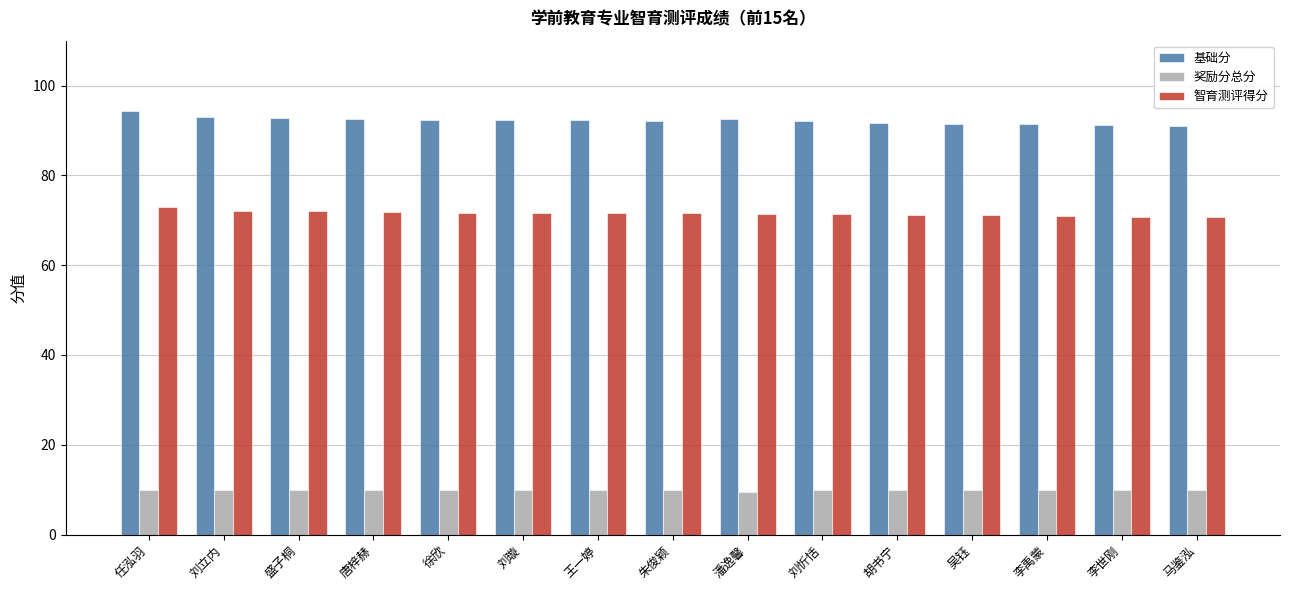

True or false: 基础分 has a value of 136.1 at 唐梓赫.

False